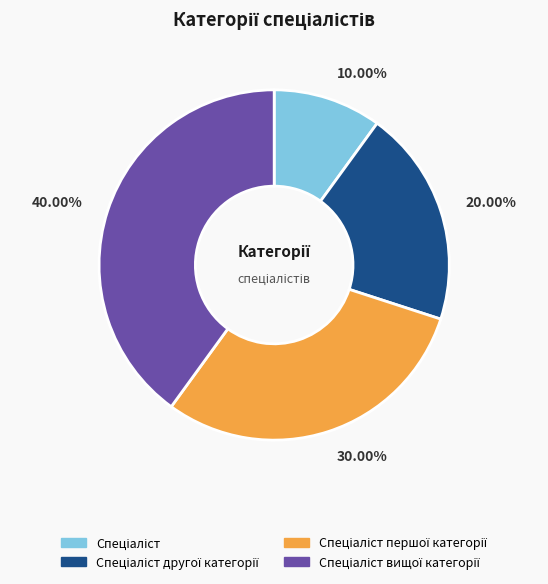

Is there any slice that represents more than half of the pie?

No